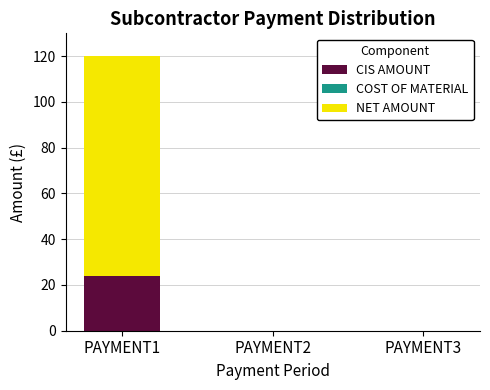

Reading left to right, what are the values for CIS AMOUNT?

PAYMENT1=24	PAYMENT2=0	PAYMENT3=0